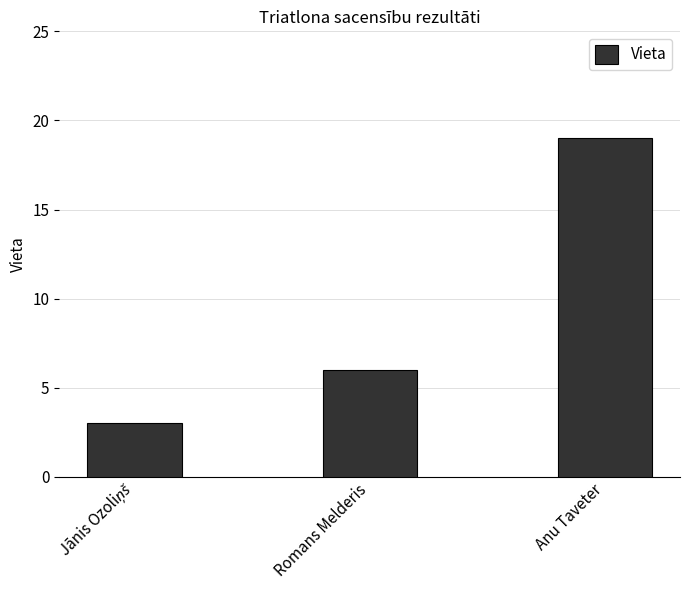

Read the value at Anu Taveter, to the nearest 5.

20